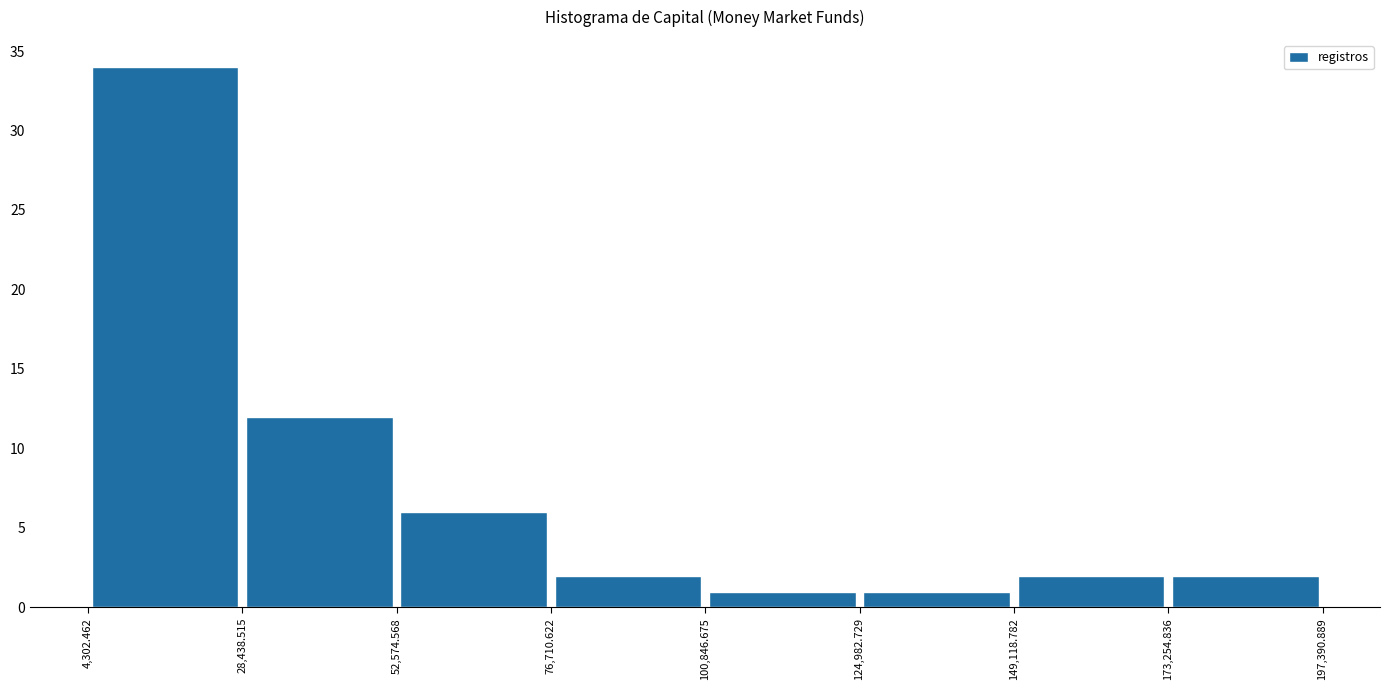

Reading left to right, transcribe this chart: for each bar, give the range it covers on the x-axis and its height. The values are not printed on the chart, so give them approximately, as read against the axis.

4,302.462 to 28,438.515: 34
28,438.515 to 52,574.568: 12
52,574.568 to 76,710.622: 6
76,710.622 to 100,846.675: 2
100,846.675 to 124,982.729: 1
124,982.729 to 149,118.782: 1
149,118.782 to 173,254.836: 2
173,254.836 to 197,390.889: 2